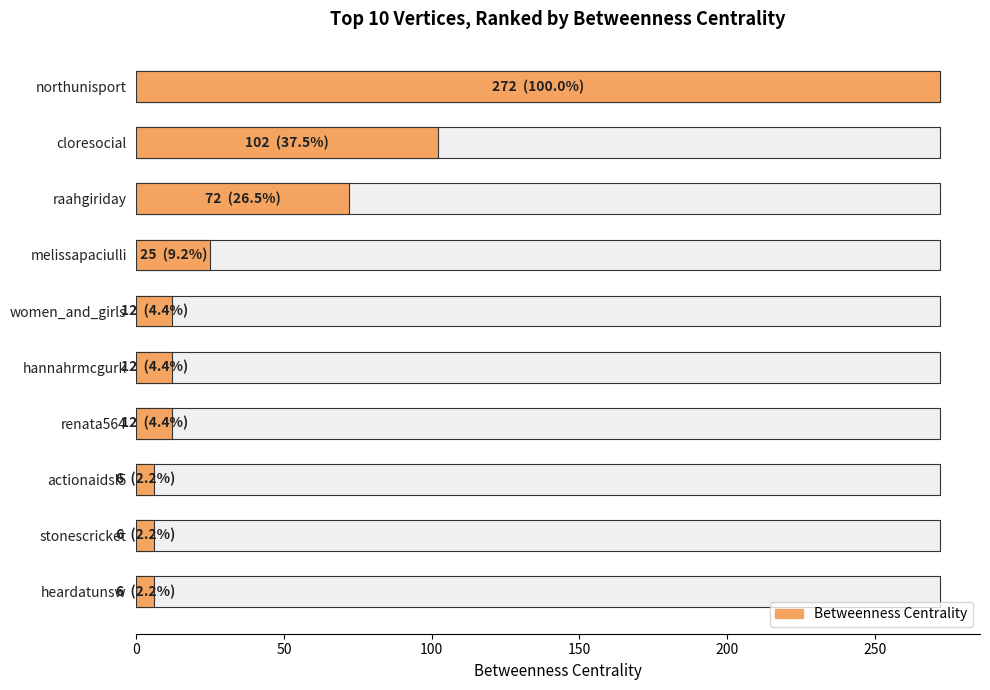

What is the ratio of the value at stonescricket to the value at actionaidsl5?

1.0